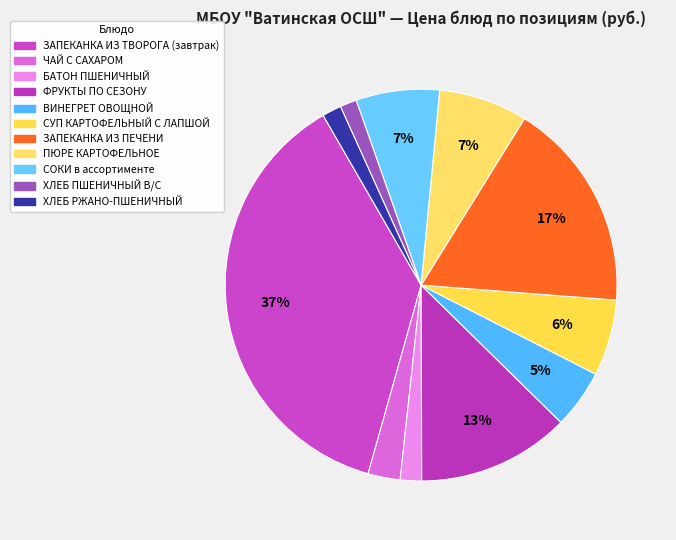

Does ХЛЕБ ПШЕНИЧНЫЙ represent more than half of the total?

No